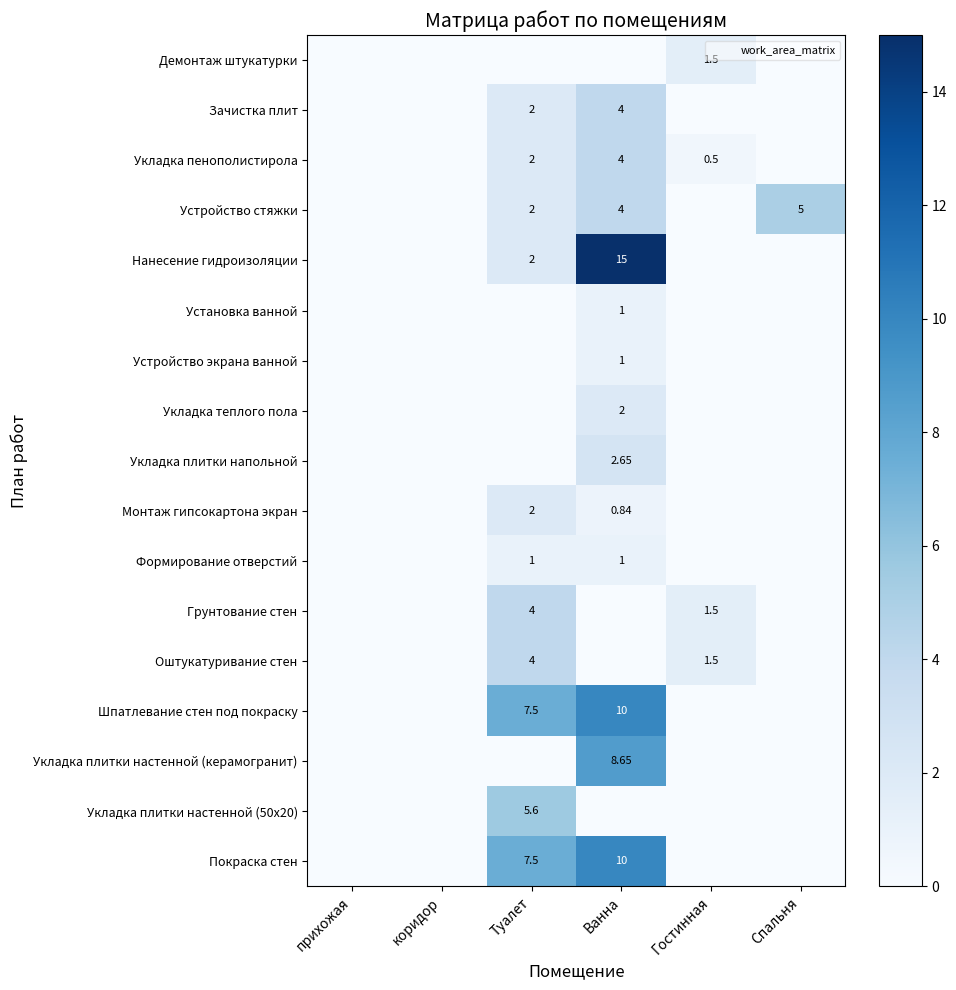

Which series has the largest total across all categories?

Шпатлевание стен под покраску